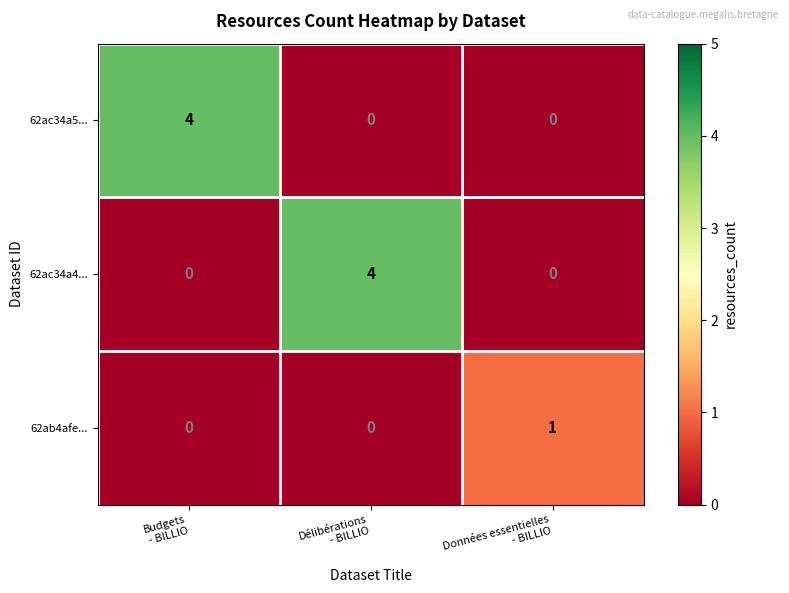

Reading left to right, what are all the values shown in this chart?

62ac34a5...: 4	0	0
62ac34a4...: 0	4	0
62ab4afe...: 0	0	1